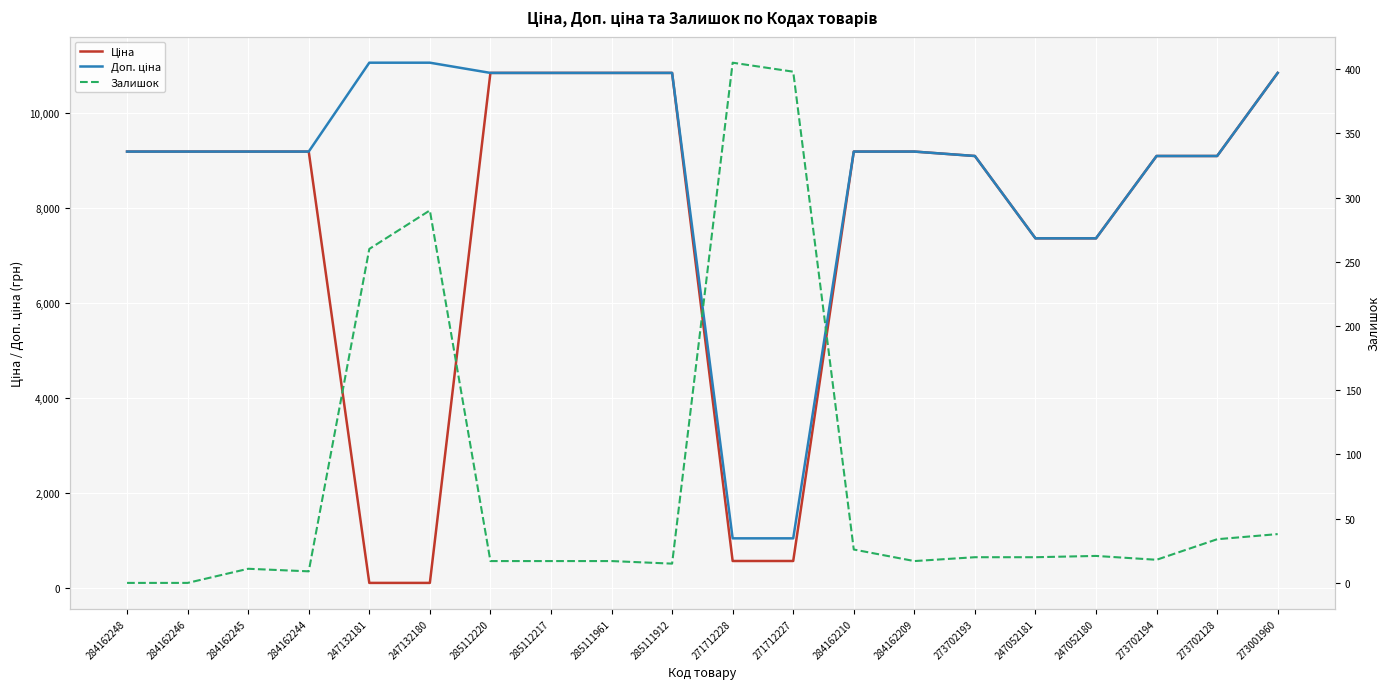

Rank the categories by Доп. ціна value from highest to lowest.

247132181, 247132180, 285112220, 285112217, 285111961, 285111912, 273001960, 284162248, 284162246, 284162245, 284162244, 284162210, 284162209, 273702193, 273702194, 273702128, 247052181, 247052180, 271712228, 271712227